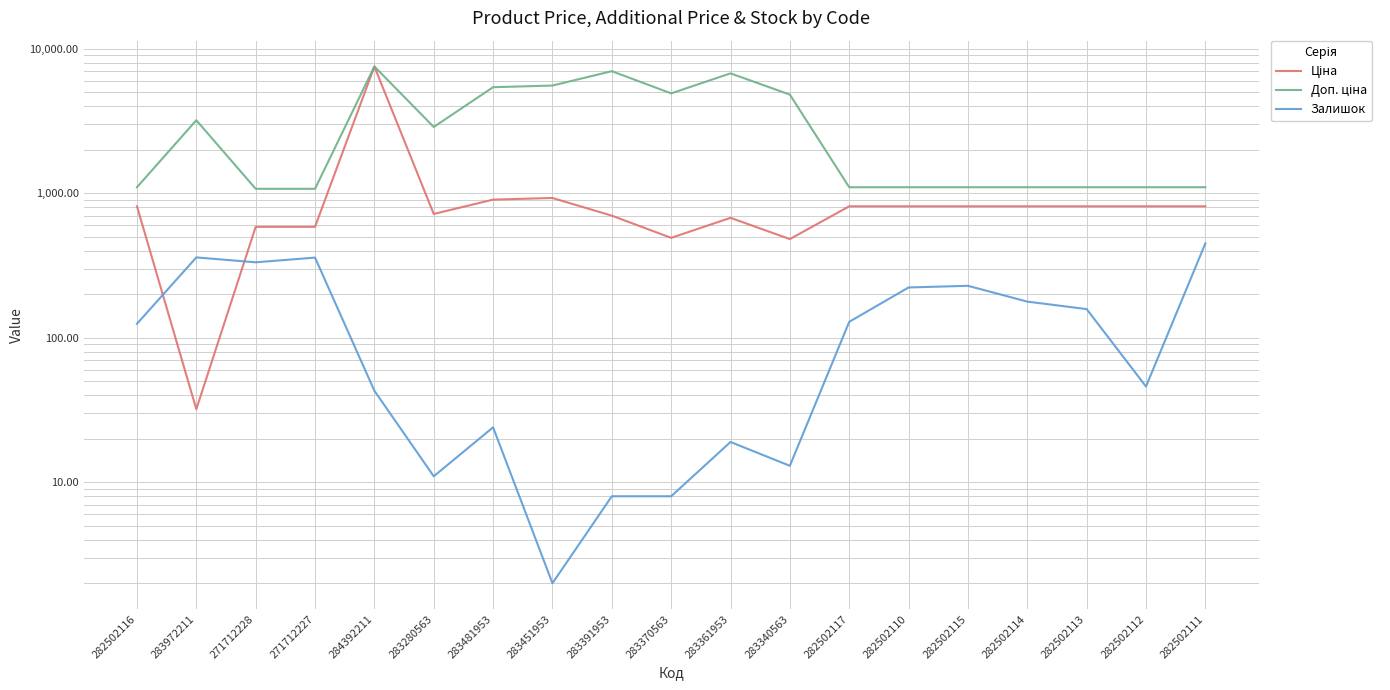

What is the spread (max minus min) of values at 282502111?

651.8